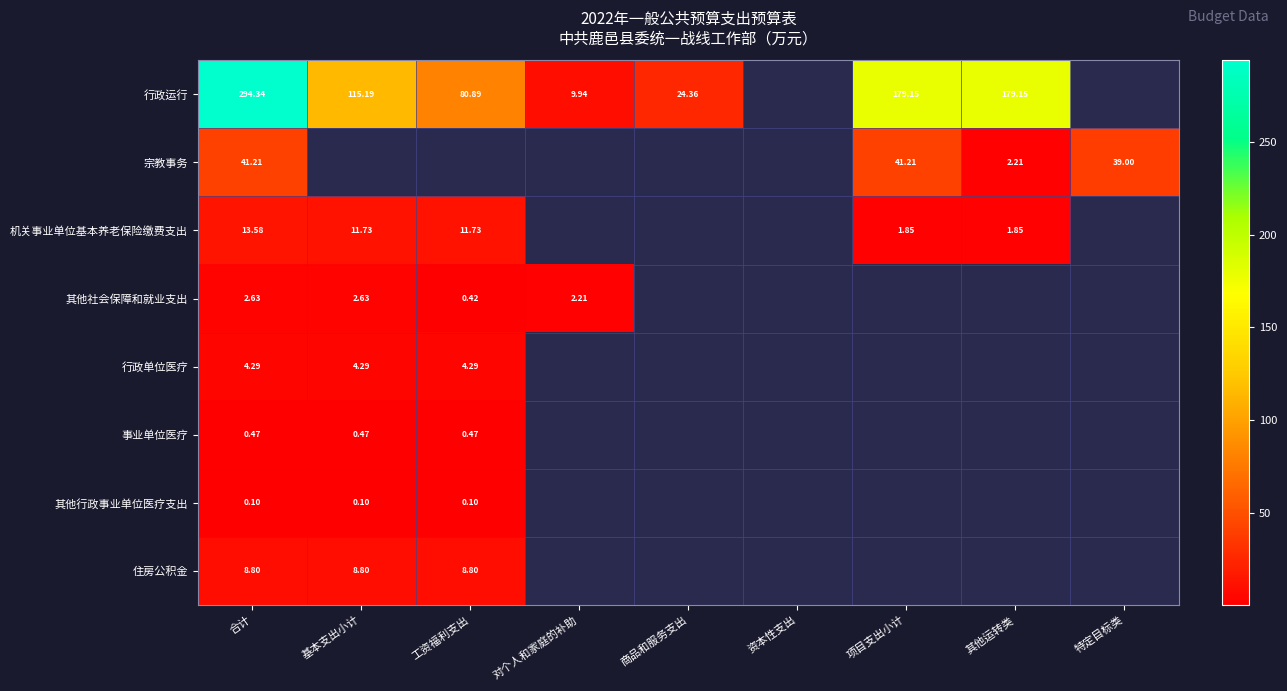

What is the maximum value shown in the chart?

294.3